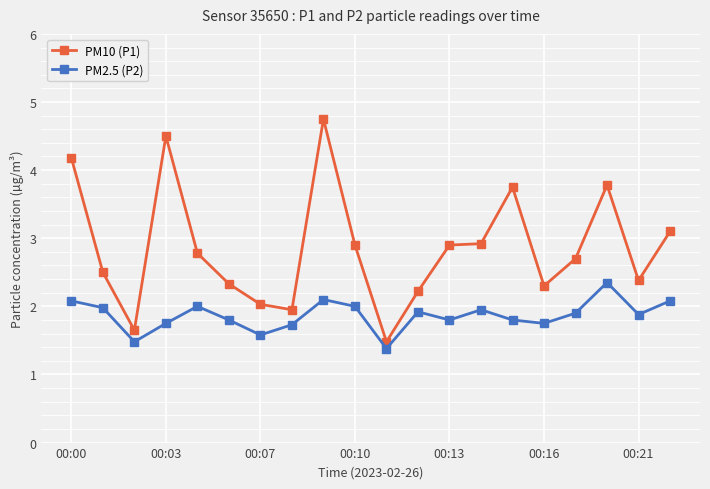

At how many categories does at least one series exceed 3?

6